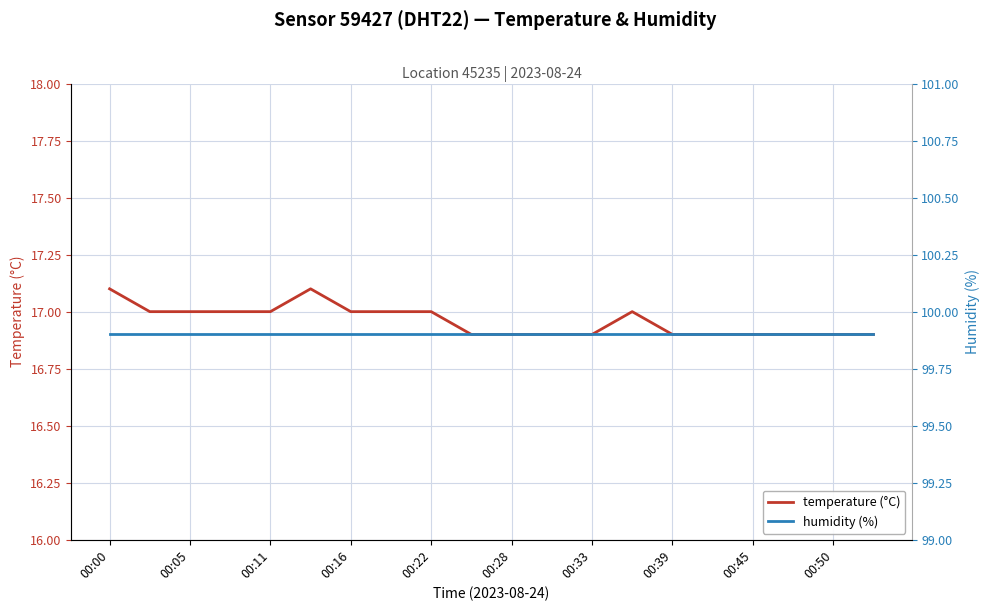

List the series in order of their overall mean, highest first.

humidity (%), temperature (°C)